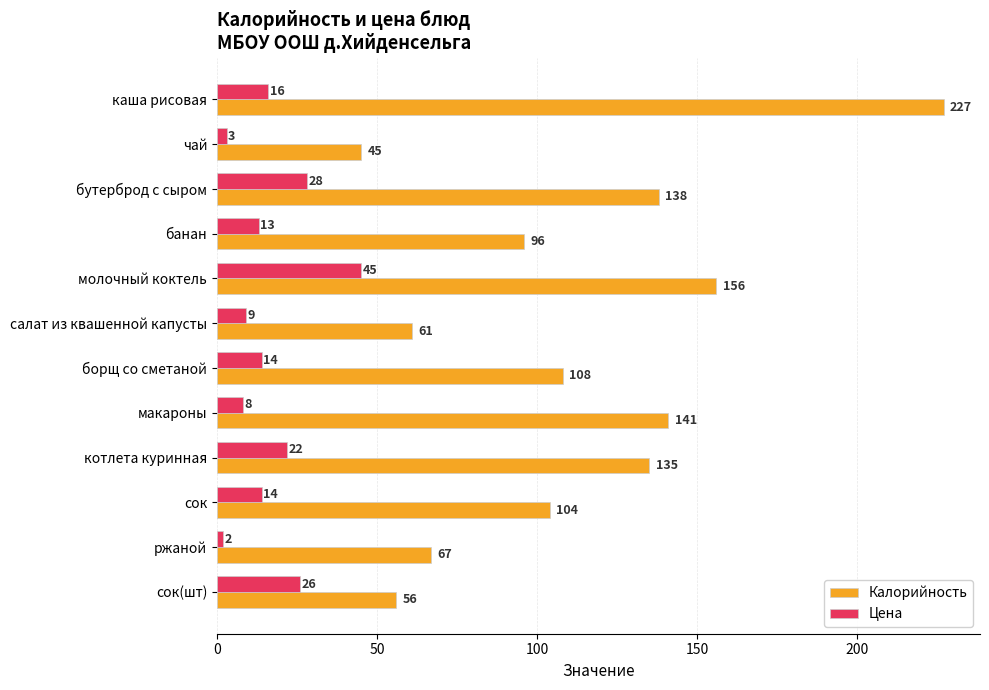

What are all the series names shown in the legend?

Калорийность, Цена